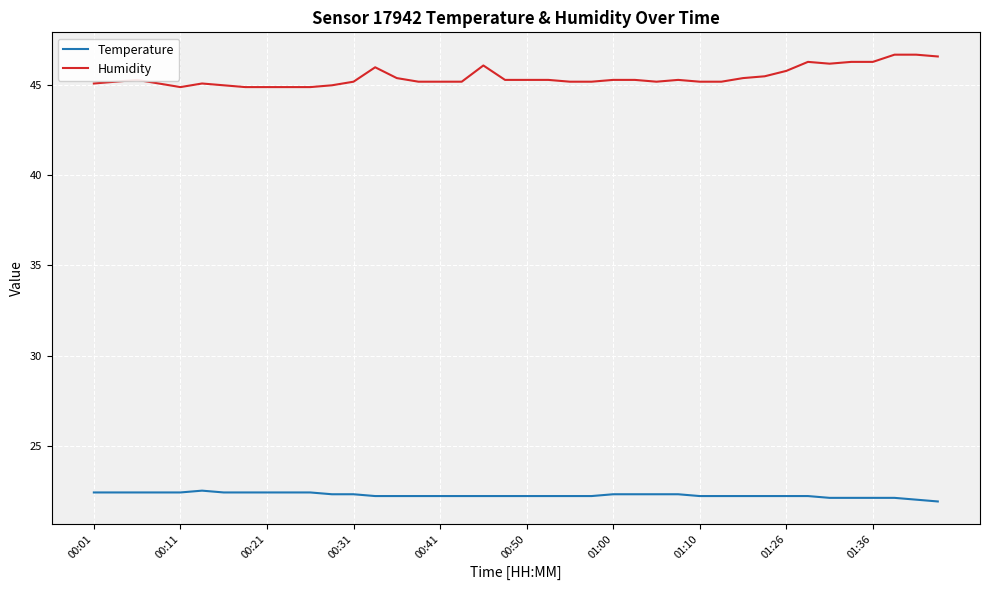

Which series has the largest total across all categories?

Humidity